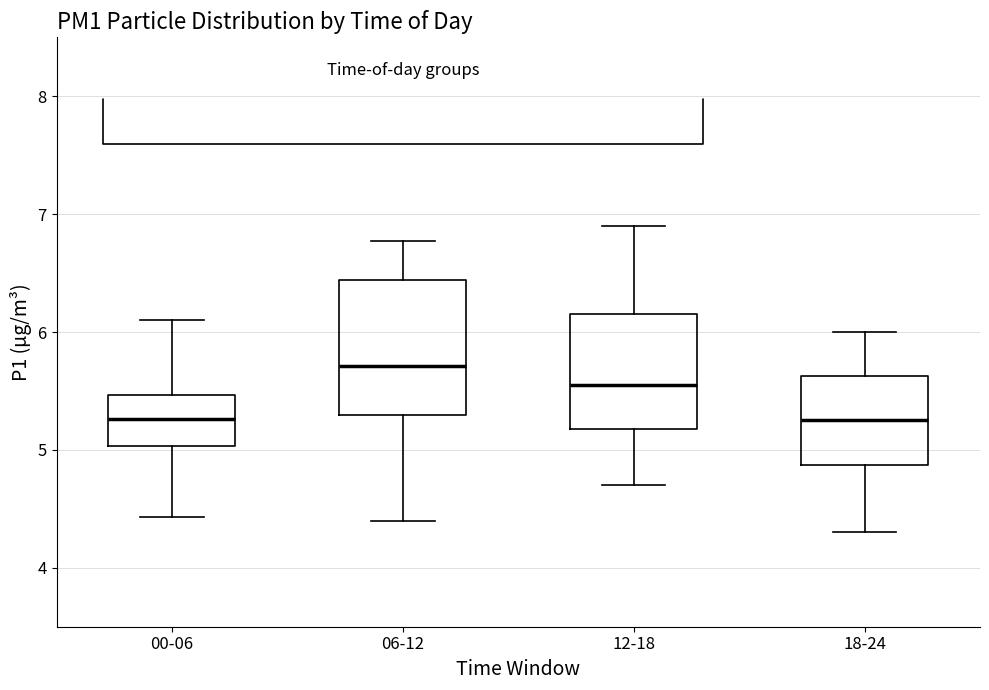

Reading left to right, read every box against the y-axis: the position of its median line, the range the box covers, and the ends of its whiskers. The values are not printed on the chart, so give them approximately, as read against the axis.

00-06: median 5.3, box 5.0 to 5.5, whiskers 4.4 to 6.1
06-12: median 5.7, box 5.3 to 6.4, whiskers 4.4 to 6.8
12-18: median 5.6, box 5.2 to 6.2, whiskers 4.7 to 6.9
18-24: median 5.3, box 4.9 to 5.6, whiskers 4.3 to 6.0